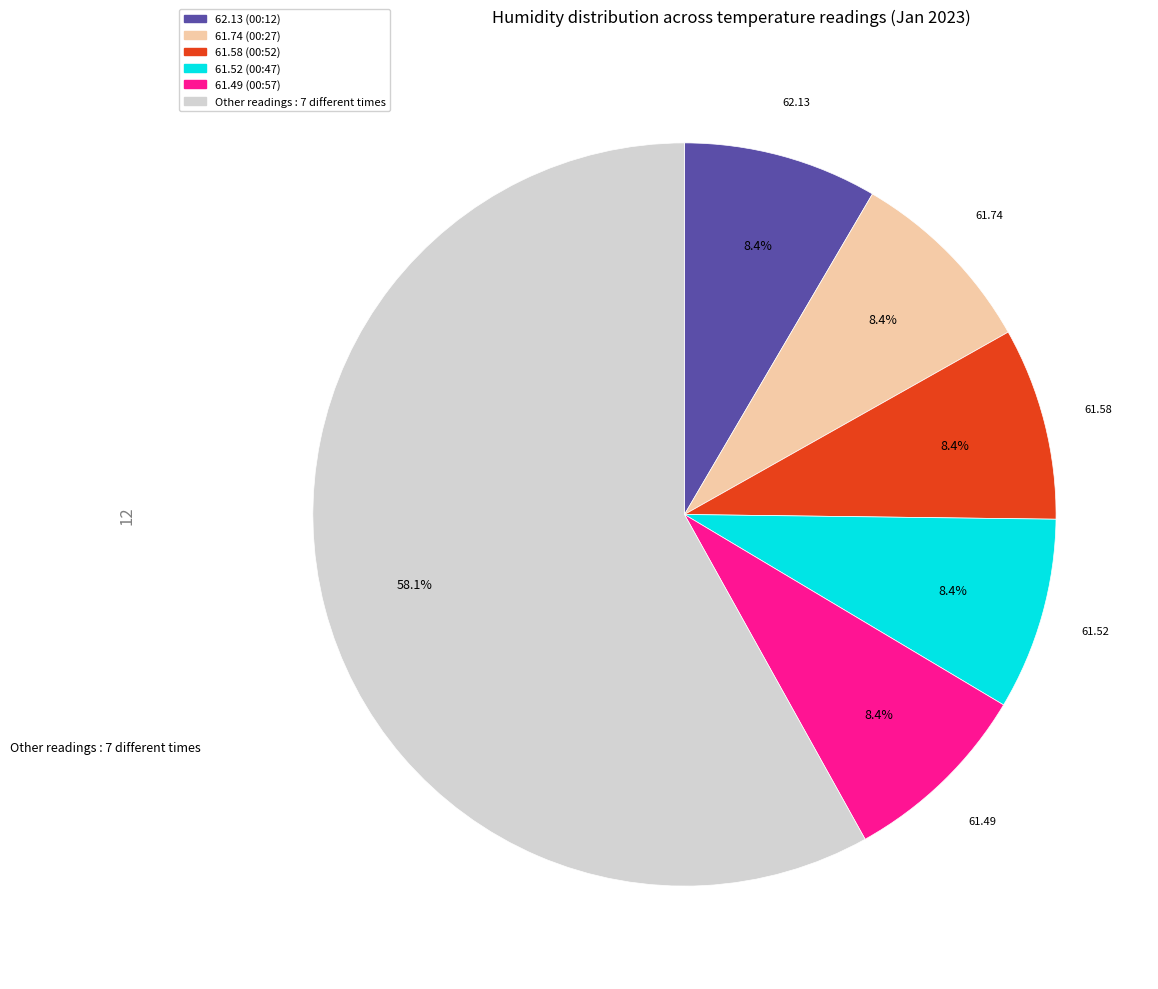

Does any single category account for the majority?

Yes